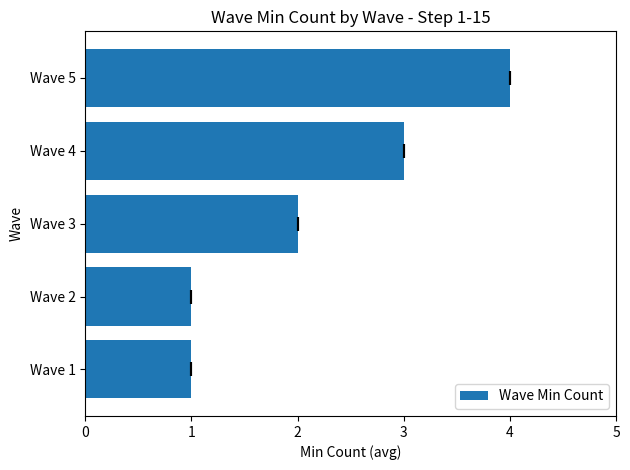

How many values exceed 2?

2